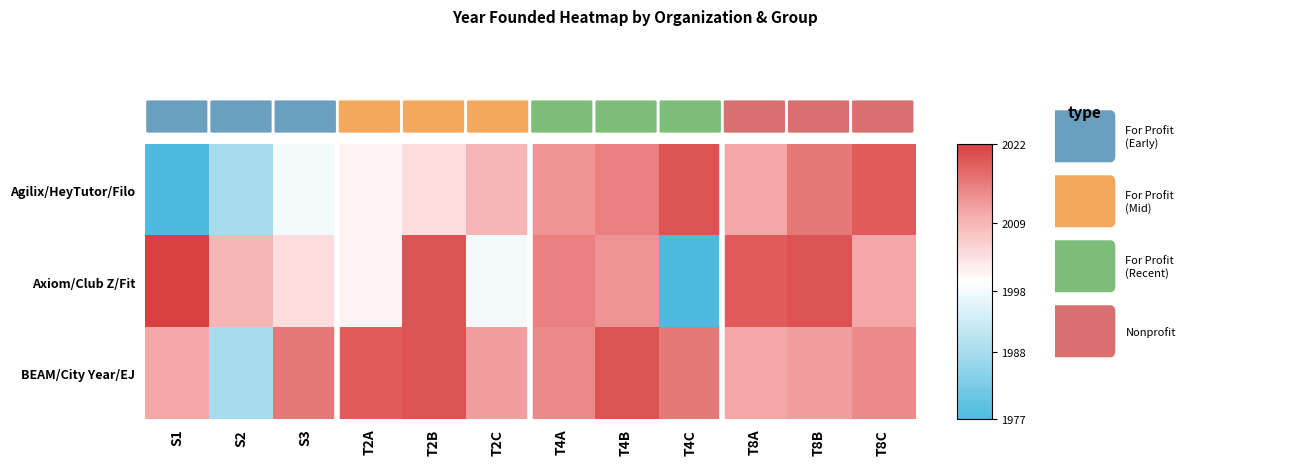

Between T4A and T4B, which series saw the biggest shift?

BEAM/City Year/EJ